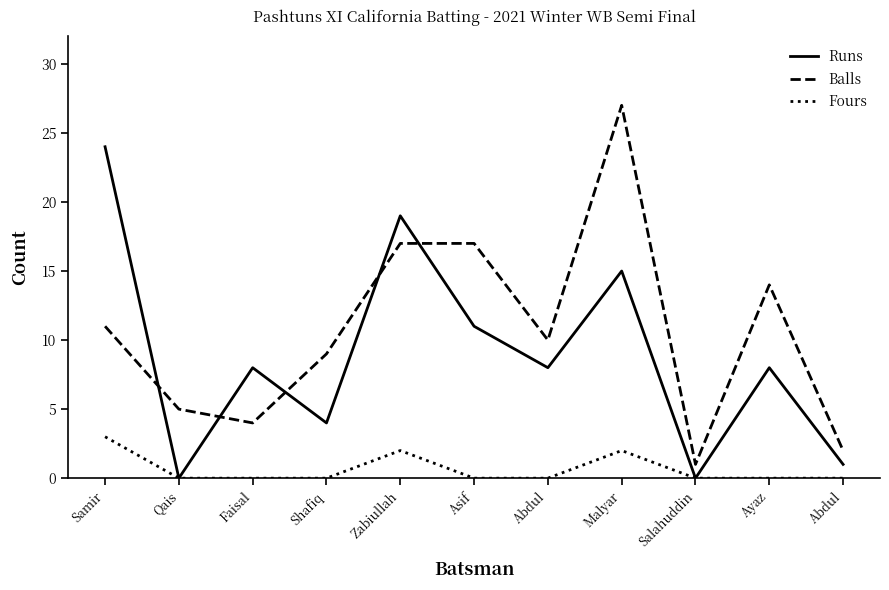

Does the chart have visible grid lines?

No